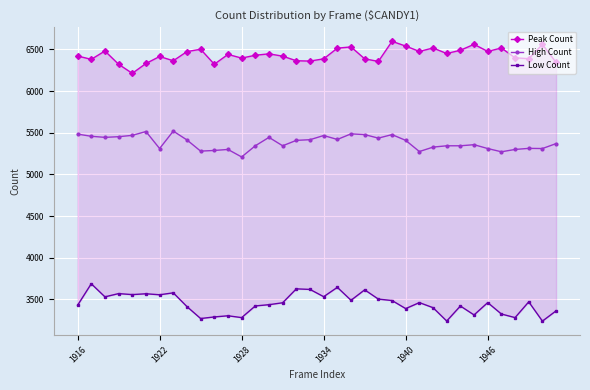

What is the difference between the Low Count values at 25 and 8?

48